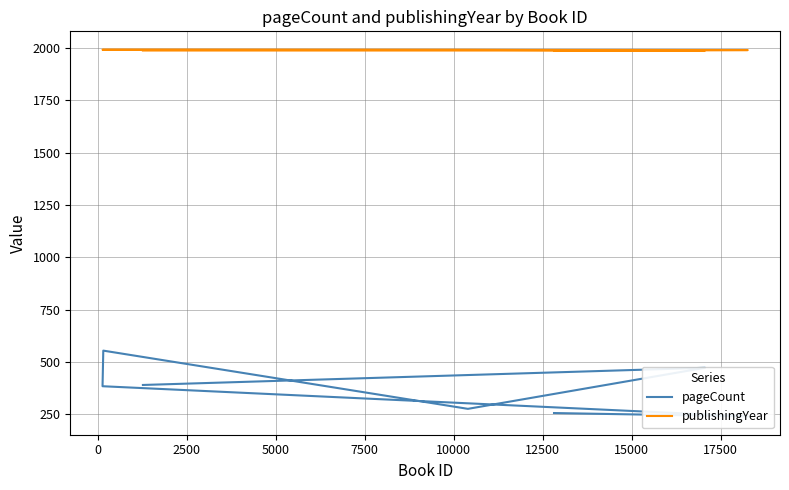

What is the average value of the publishingYear series?

1989